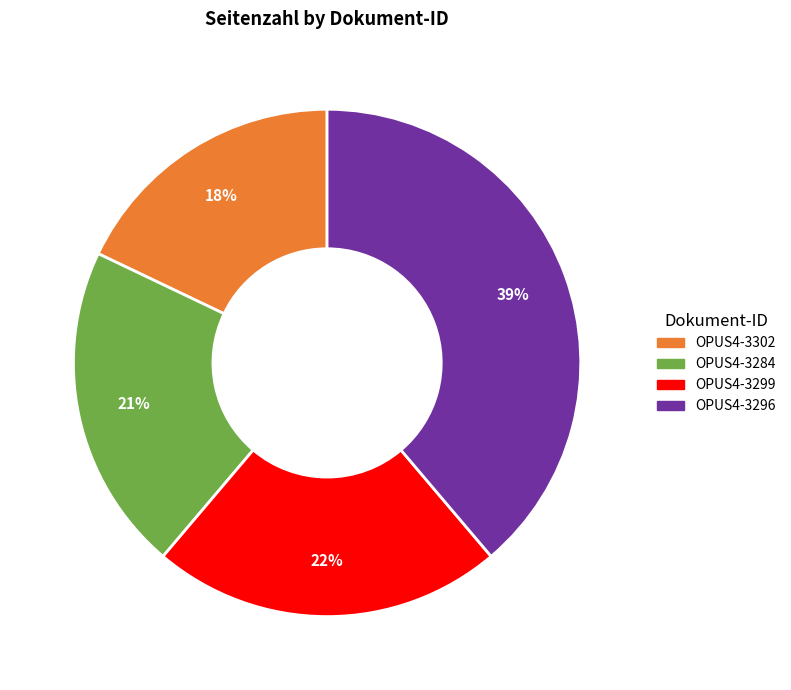

Is it true that OPUS4-3284 is 21% of the pie?

True